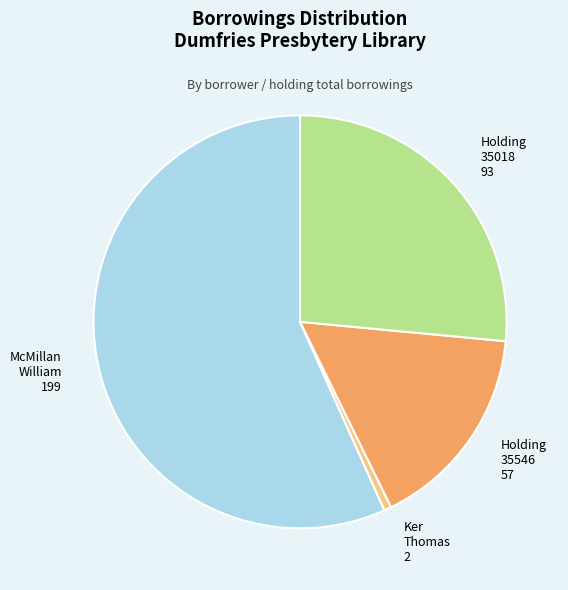

Is there any slice that represents more than half of the pie?

Yes